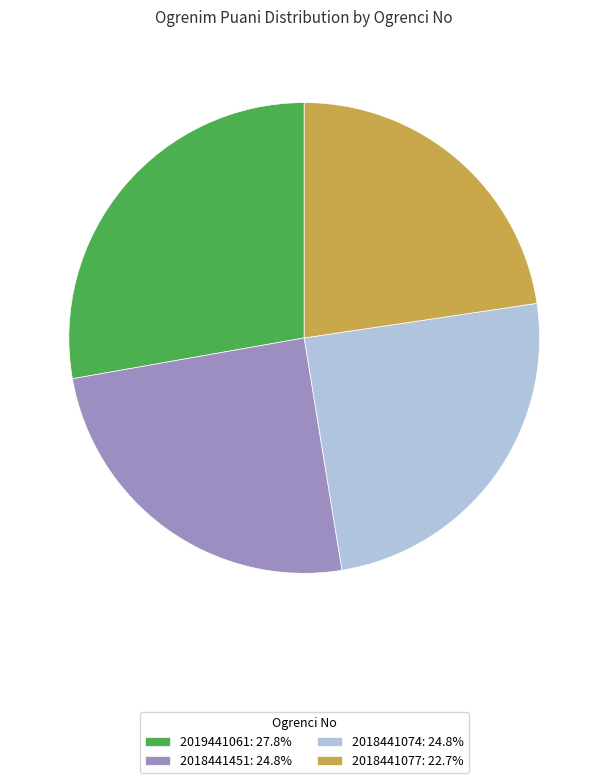

Does 2018441077 represent more than half of the total?

No